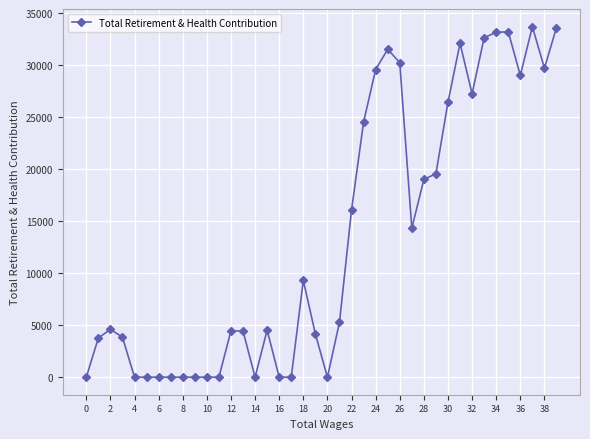

How many data points does each series have?

40